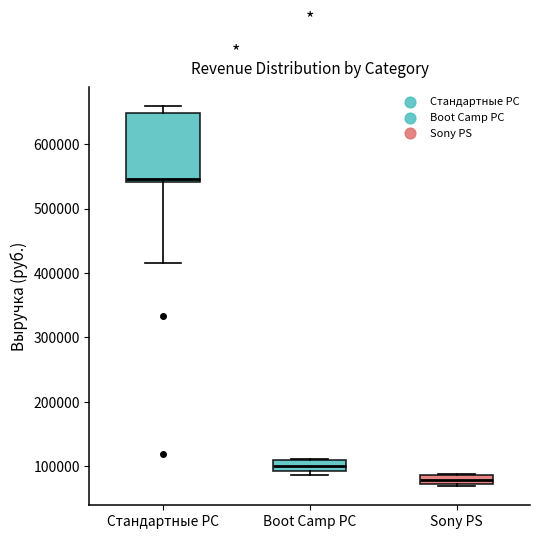

Which box is the tallest, from its lower edge to its upper edge?

Стандартные PC